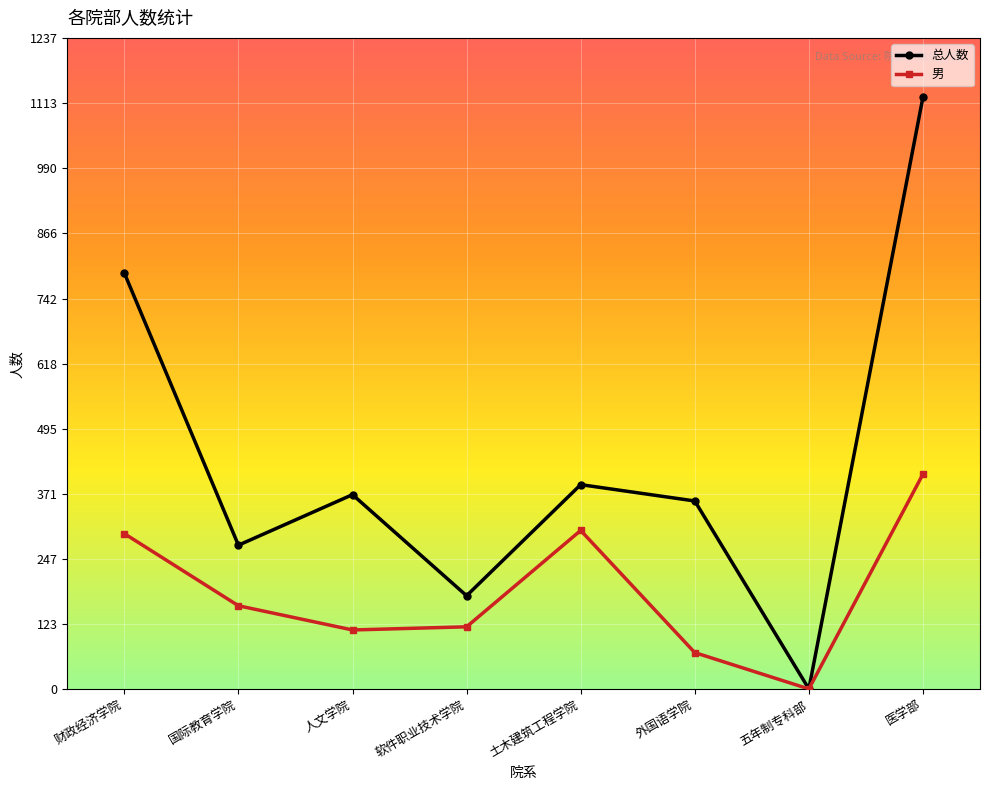

Reading left to right, list all the values displayed in this chart.

总人数: 财政经济学院=791	国际教育学院=274	人文学院=370	软件职业技术学院=178	土木建筑工程学院=389	外国语学院=358	五年制专科部=1	医学部=1125
男: 财政经济学院=296	国际教育学院=159	人文学院=113	软件职业技术学院=119	土木建筑工程学院=302	外国语学院=70	五年制专科部=1	医学部=409